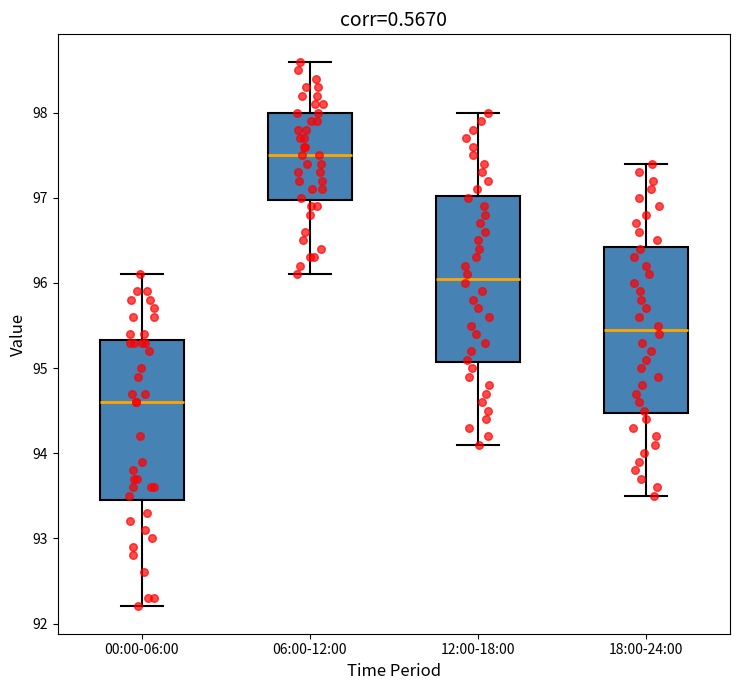

Where is the upper edge of the box for 12:00-18:00 on the y-axis? The values are not printed on the chart, so give them approximately, as read against the axis.

97.0